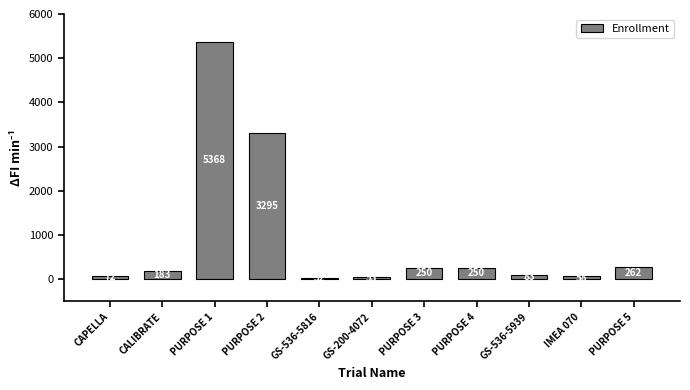

What is the sum of all values?

9906